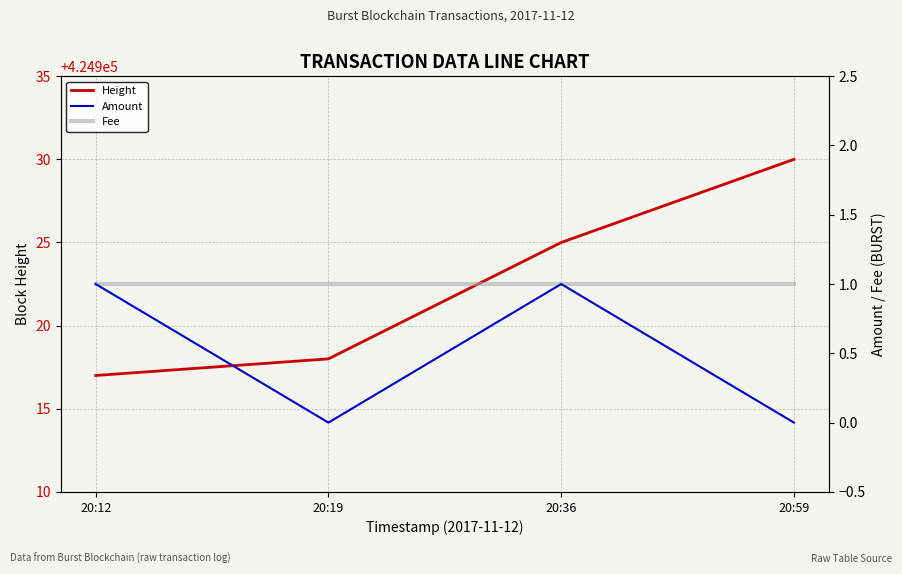

Which has a higher value, 20:59 or 20:36?

20:59